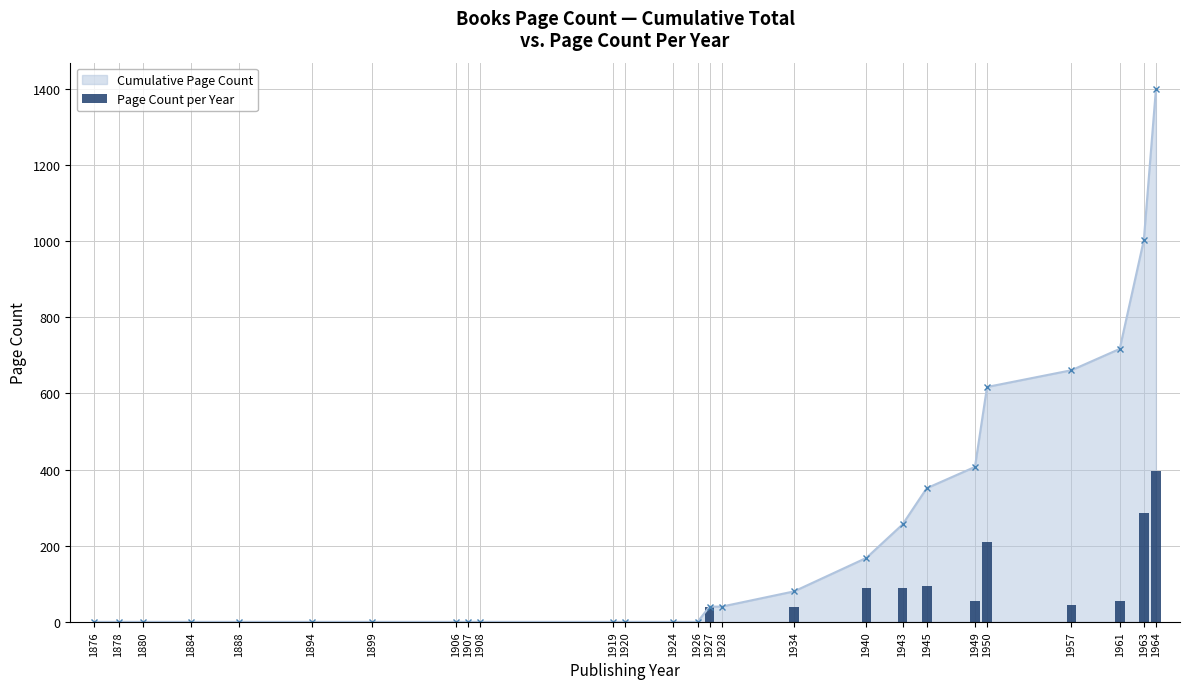

List the labels in order of value, largest first.

1964, 1963, 1950, 1945, 1940, 1943, 1949, 1961, 1957, 1927, 1934, 1876, 1878, 1880, 1884, 1888, 1894, 1899, 1906, 1907, 1908, 1919, 1920, 1924, 1926, 1928